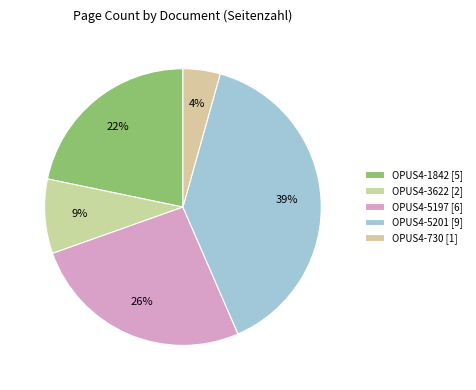

The OPUS4-5201 slice represents 39% of the pie. True or false?

True